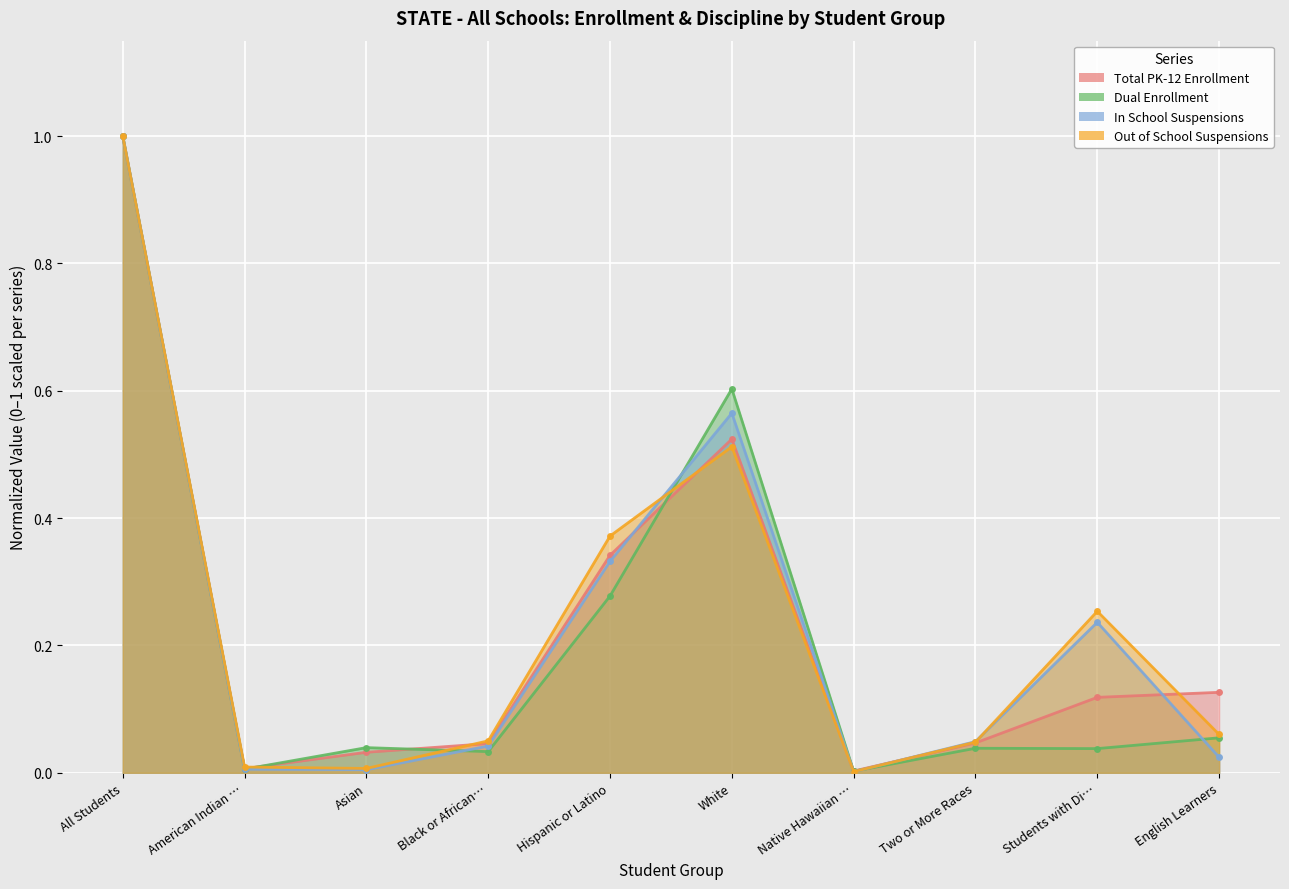

How many times do Total PK-12 Enrollment and In School Suspensions cross each other?

4